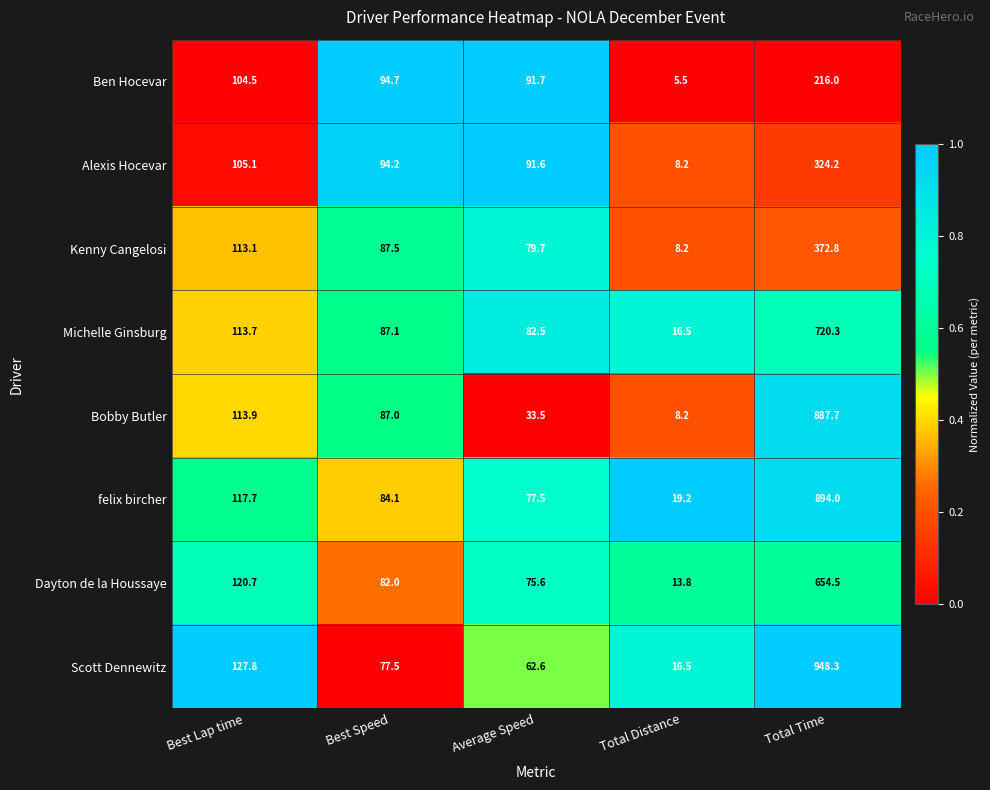

At which category does the chart reach its minimum across all series?

Total Distance